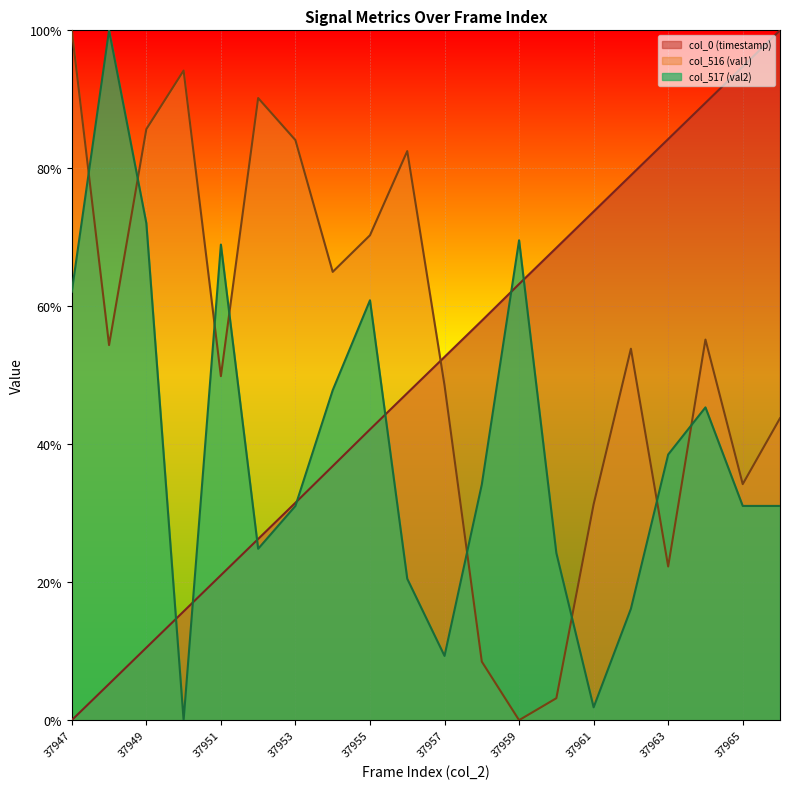

What is the approximate value of col_0 (timestamp) at 37964?

0.9